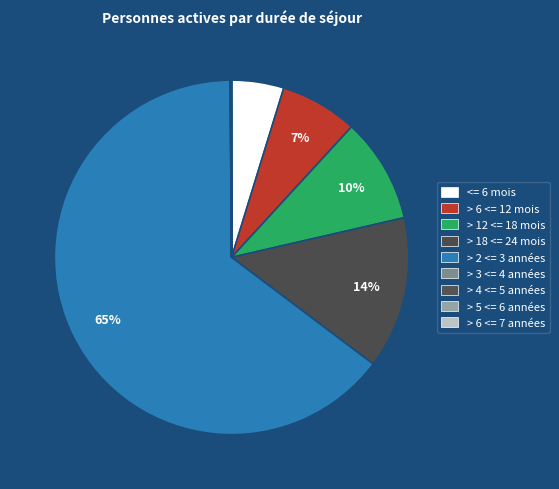

Is there a majority slice in this chart?

Yes